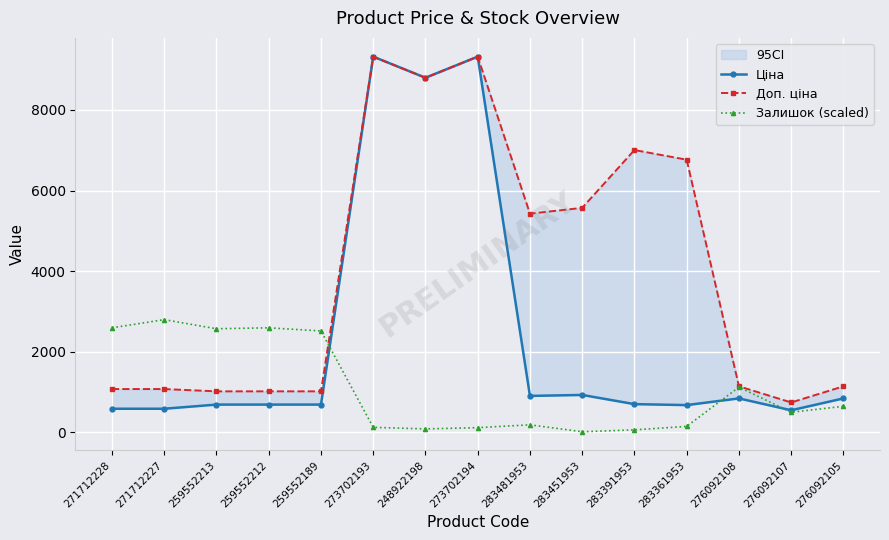

Which series has the widest spread of values?

Ціна